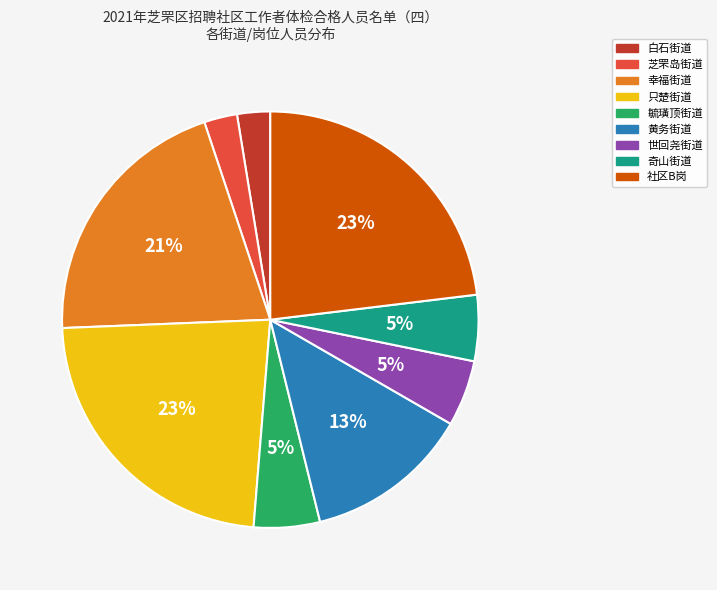

Is the sum of 幸福街道 and 毓璜顶街道 greater than half?

No